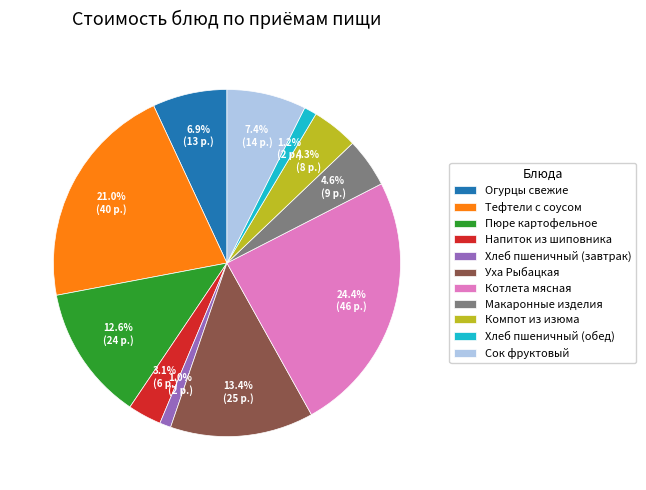

To the nearest percent, what is the difference between the Тефтели с соусом and Напиток из шиповника slice percentages?

18%